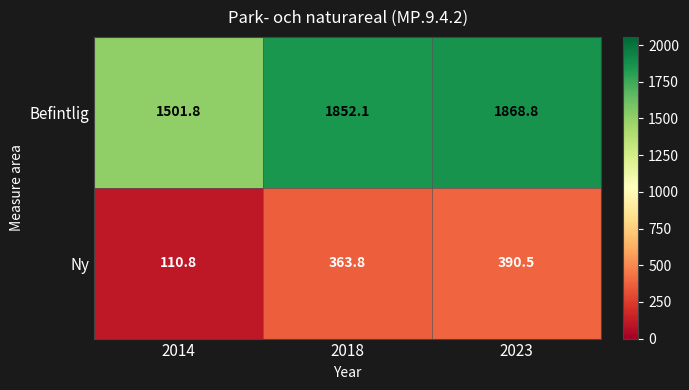

At which label does Befintlig first exceed 1852?

2018